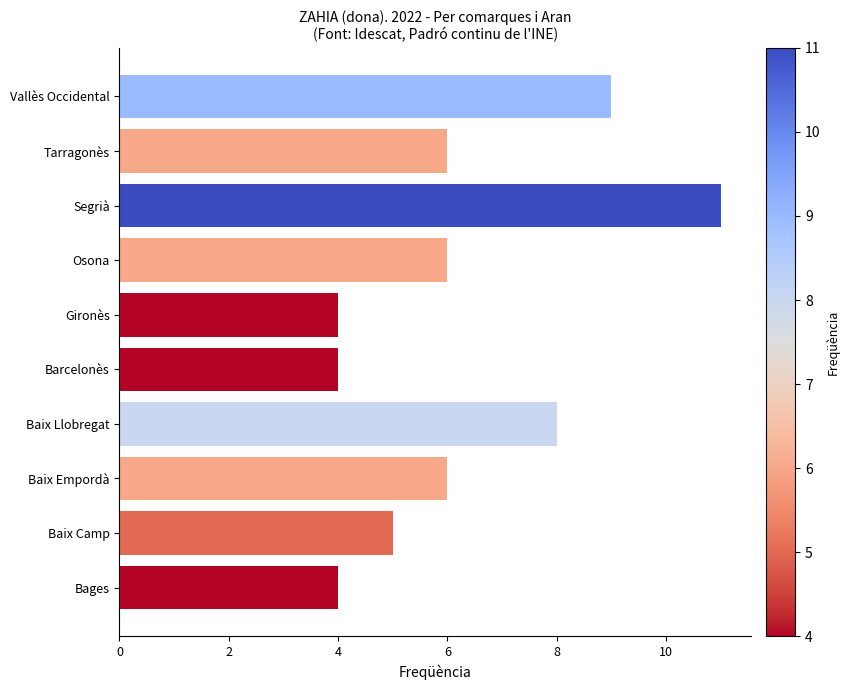

How many distinct data groups are displayed?

1